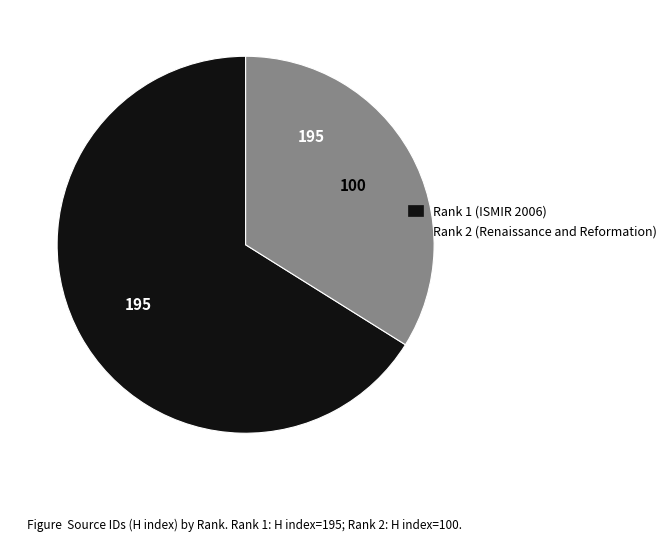

Does any single category account for the majority?

Yes